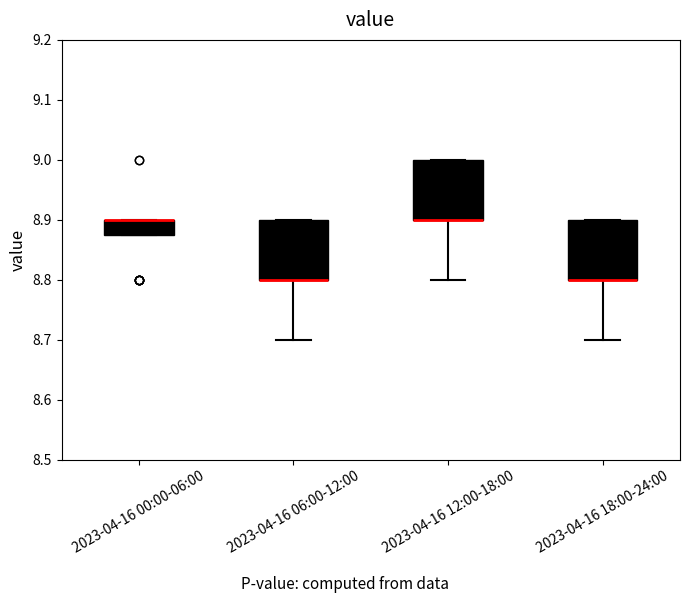

Where is the upper edge of the box for 2023-04-16 00:00-06:00 on the y-axis? The values are not printed on the chart, so give them approximately, as read against the axis.

8.90